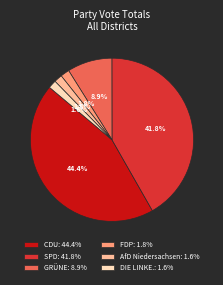

How much of the chart is everything except FDP: 1.8%?

98.2%